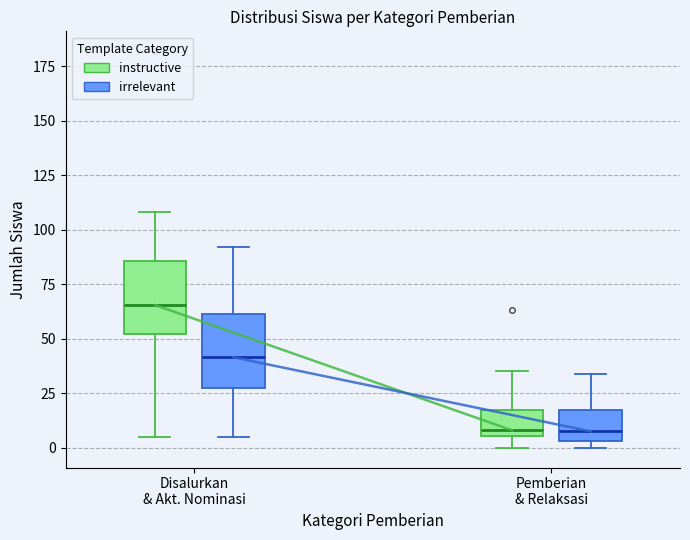

Where is the upper edge of the box for Pemberian & Relaksasi (irrelevant) on the y-axis? The values are not printed on the chart, so give them approximately, as read against the axis.

20